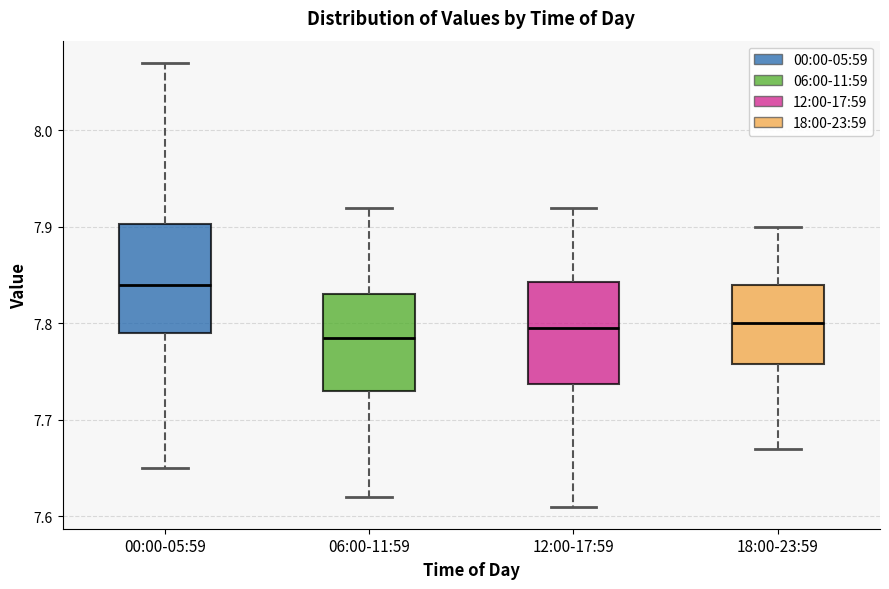

Reading left to right, read every box against the y-axis: the position of its median line, the range the box covers, and the ends of its whiskers. The values are not printed on the chart, so give them approximately, as read against the axis.

00:00-05:59: median 7.84, box 7.79 to 7.90, whiskers 7.65 to 8.07
06:00-11:59: median 7.79, box 7.73 to 7.83, whiskers 7.62 to 7.92
12:00-17:59: median 7.80, box 7.74 to 7.84, whiskers 7.61 to 7.92
18:00-23:59: median 7.80, box 7.76 to 7.84, whiskers 7.67 to 7.90